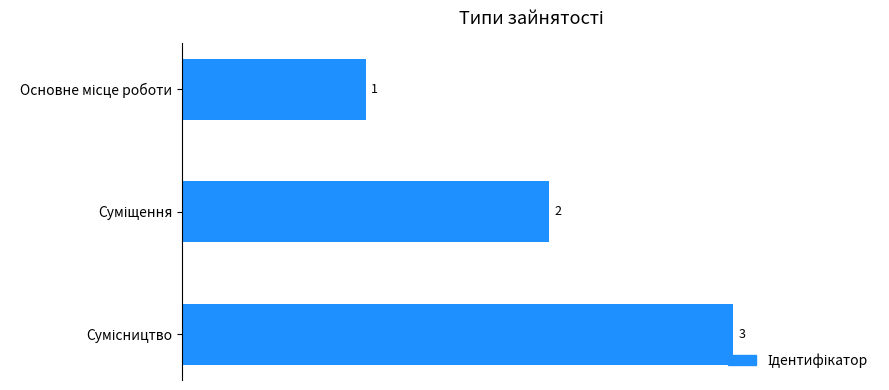

How many values are between 1 and 3?

3